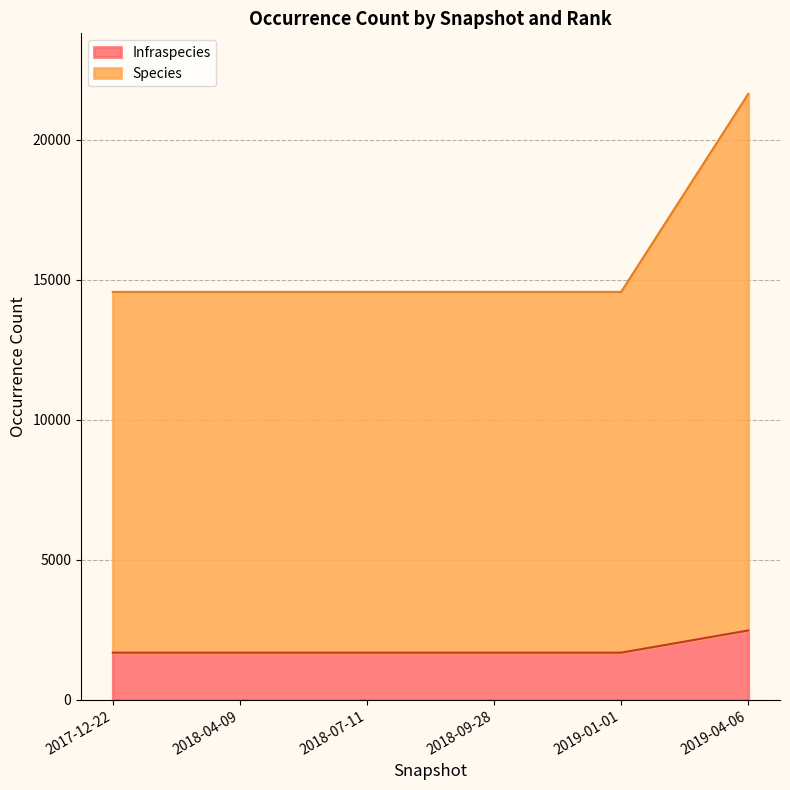

True or false: Species and Infraspecies cross at least once.

False